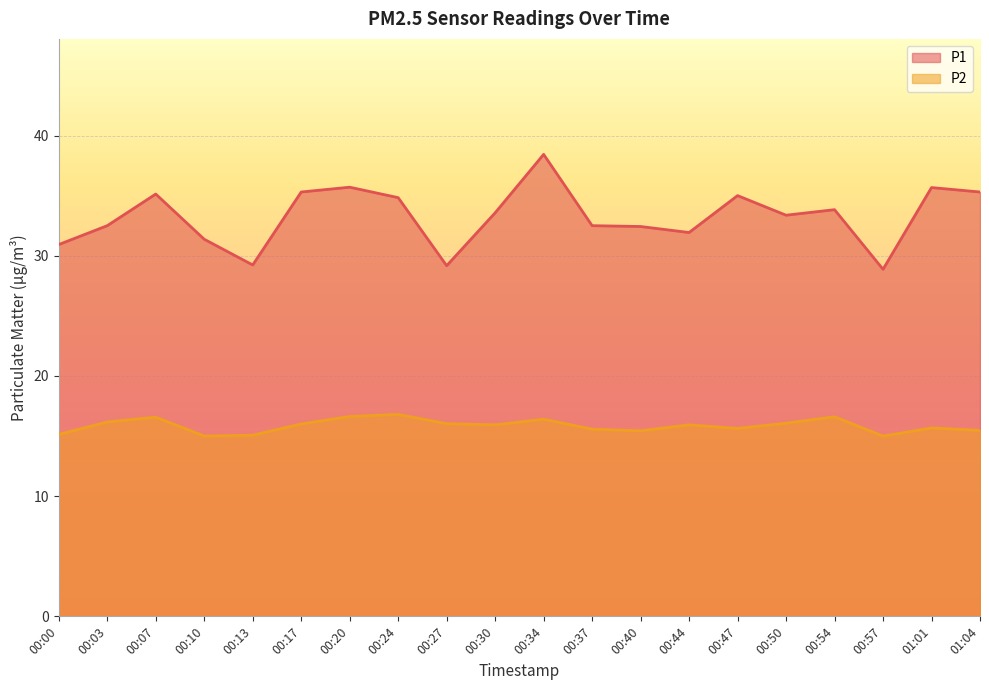

Is it true that P2 equals 16.6 at 00:54?

True